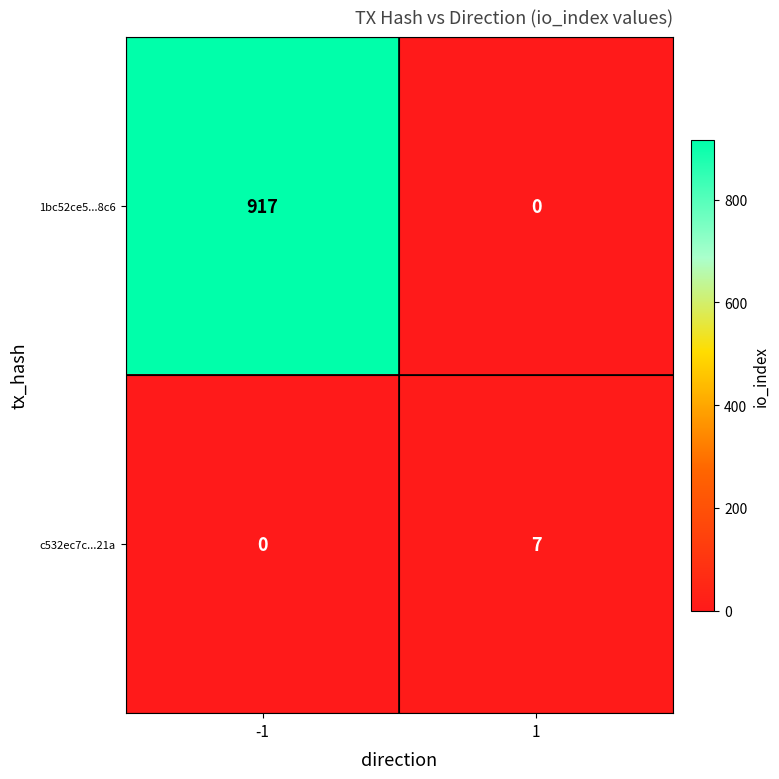

Reading left to right, extract all data points from this chart.

1bc52ce5...8c6: 917	0
c532ec7c...21a: 0	7